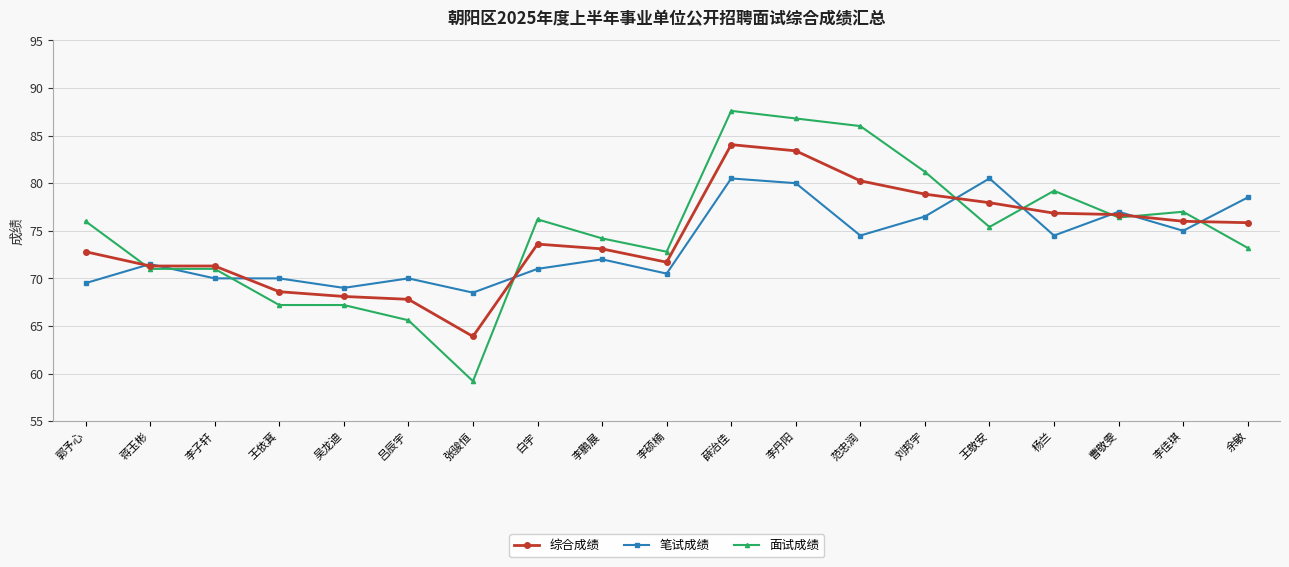

How many lines are shown in the chart?

3